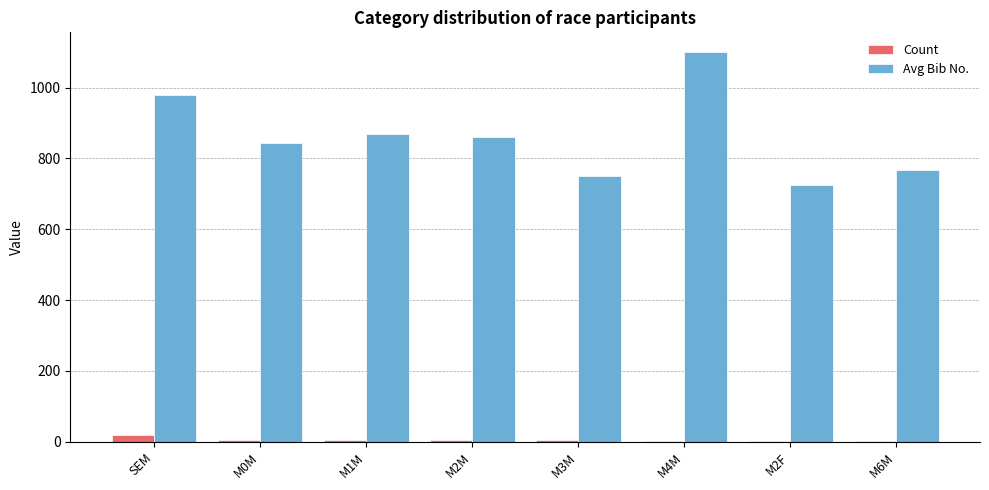

Which category has the highest value across all series?

M4M